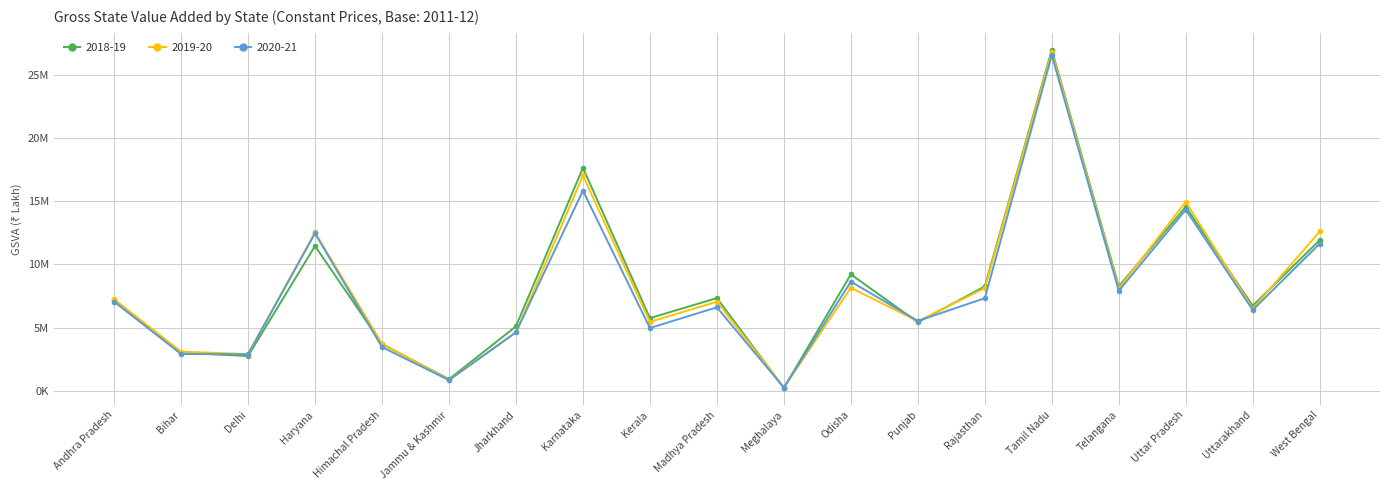

What is the average value of the 2020-21 series?

7907754